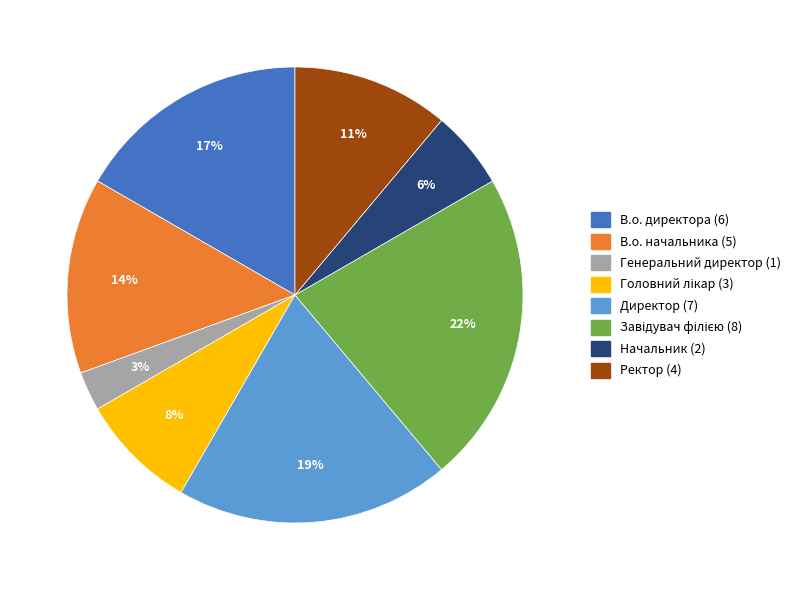

To the nearest percent, what is the average slice percentage?

12%